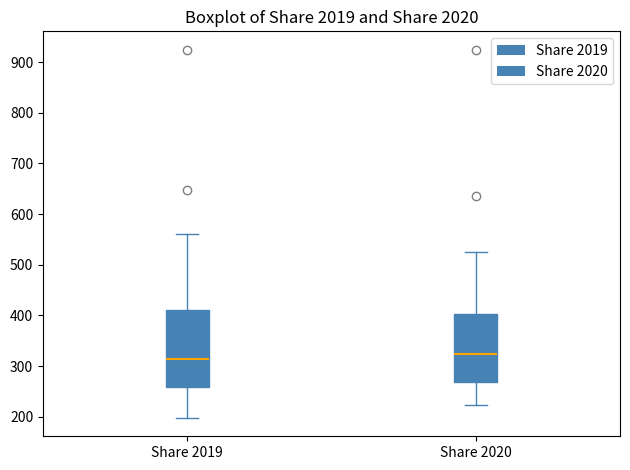

Which box has the lowest median line?

Share 2019